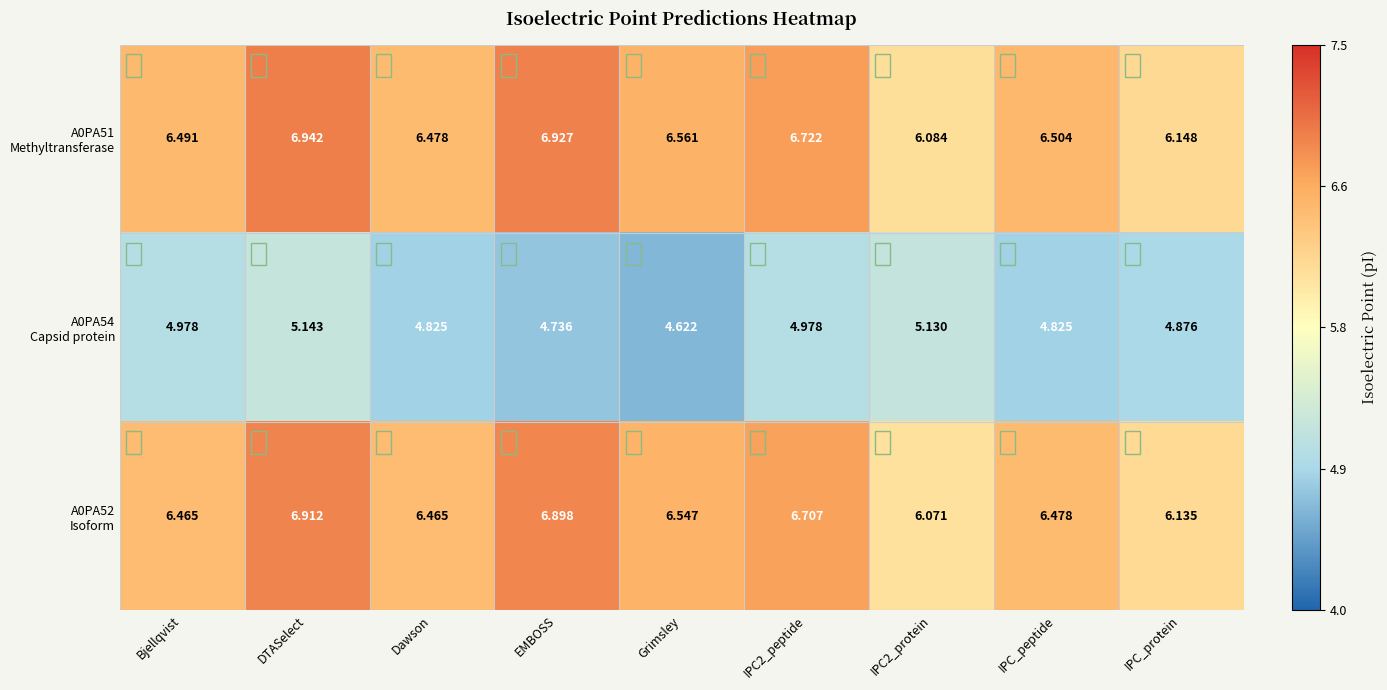

Which category has the lowest value across all series?

Grimsley